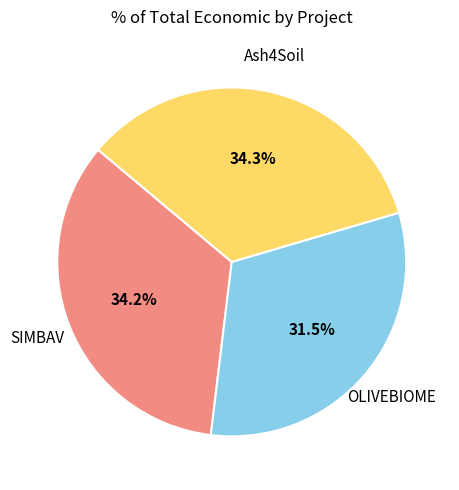

Which category has the smallest portion of the pie?

OLIVEBIOME